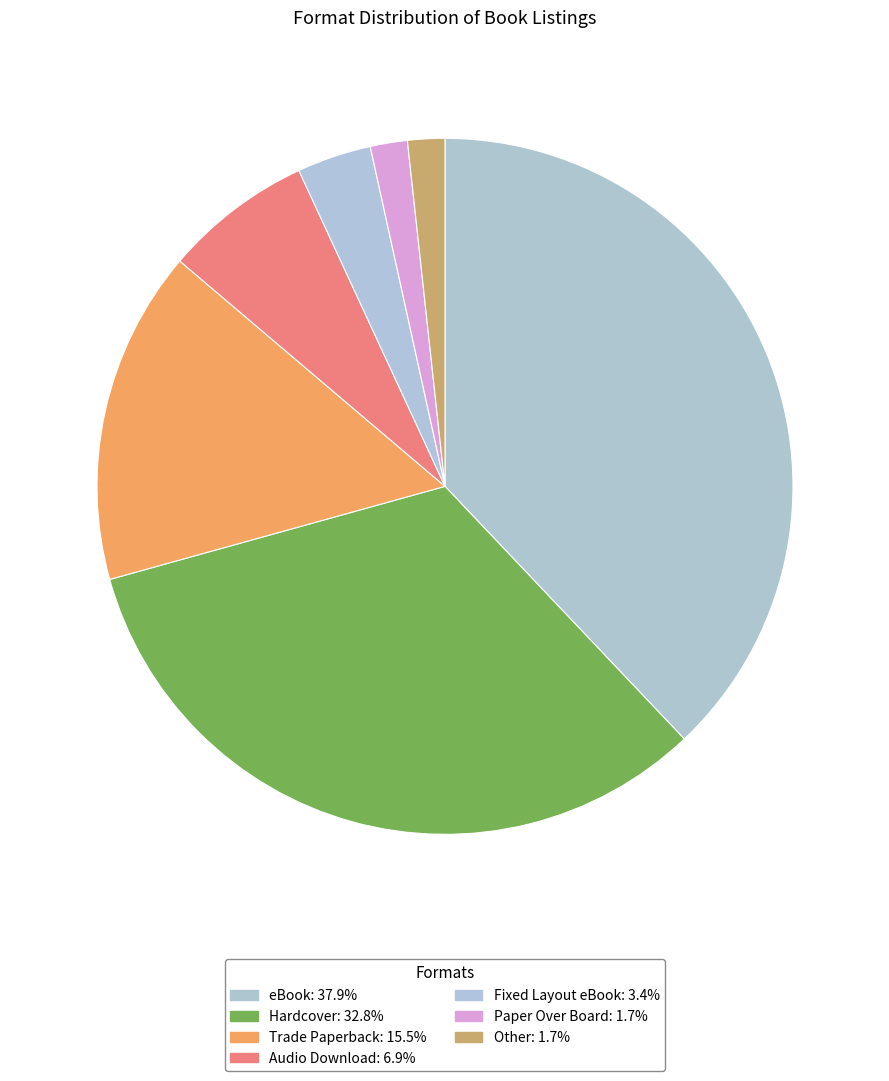

To the nearest percent, what portion does Hardcover represent?

33%